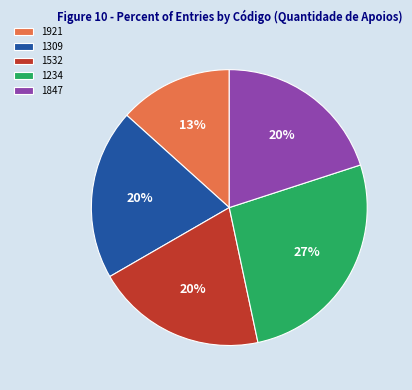

Does any single category account for the majority?

No